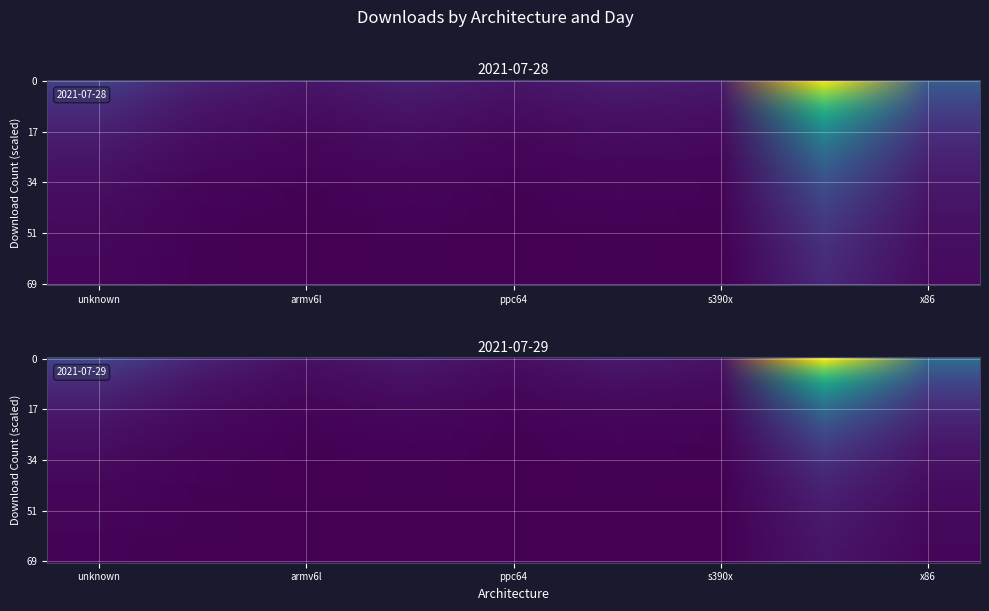

What is the difference between the 2021-07-28 values at ppc64 and x86?

1909.6